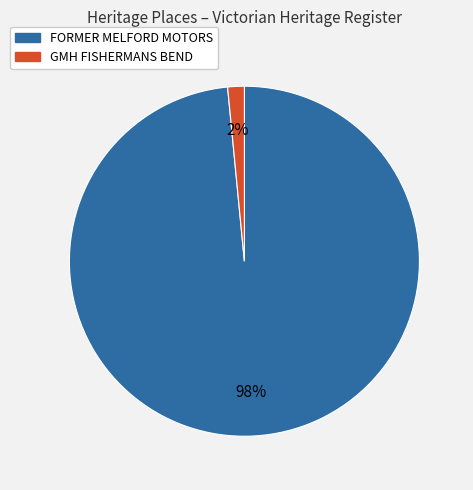

How many segments does this pie chart have?

2